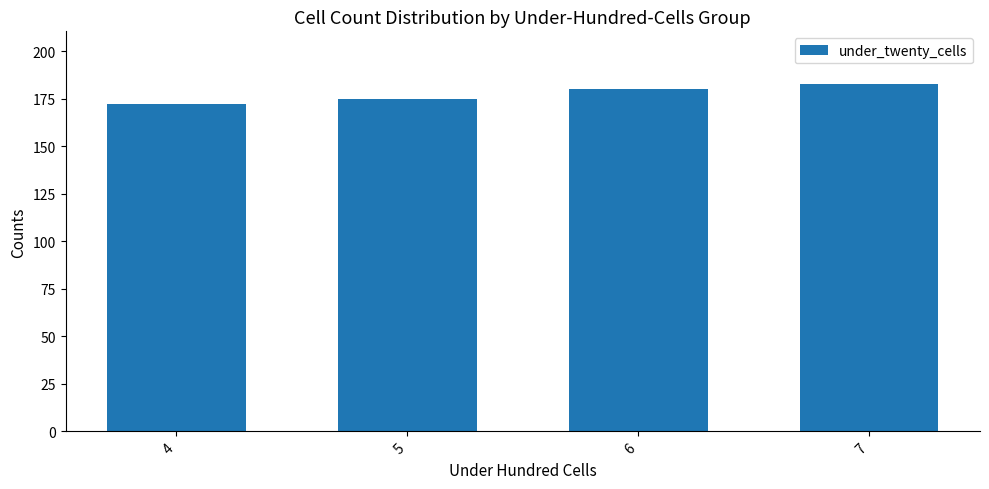

Is it true that the value at 6 is 180?

True